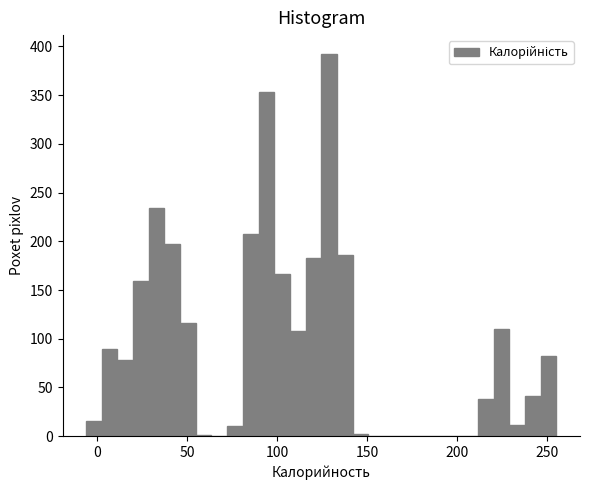

Around what value on the x-axis is the tallest bar? Give the approximate position of its centre, as read against the axis.

130